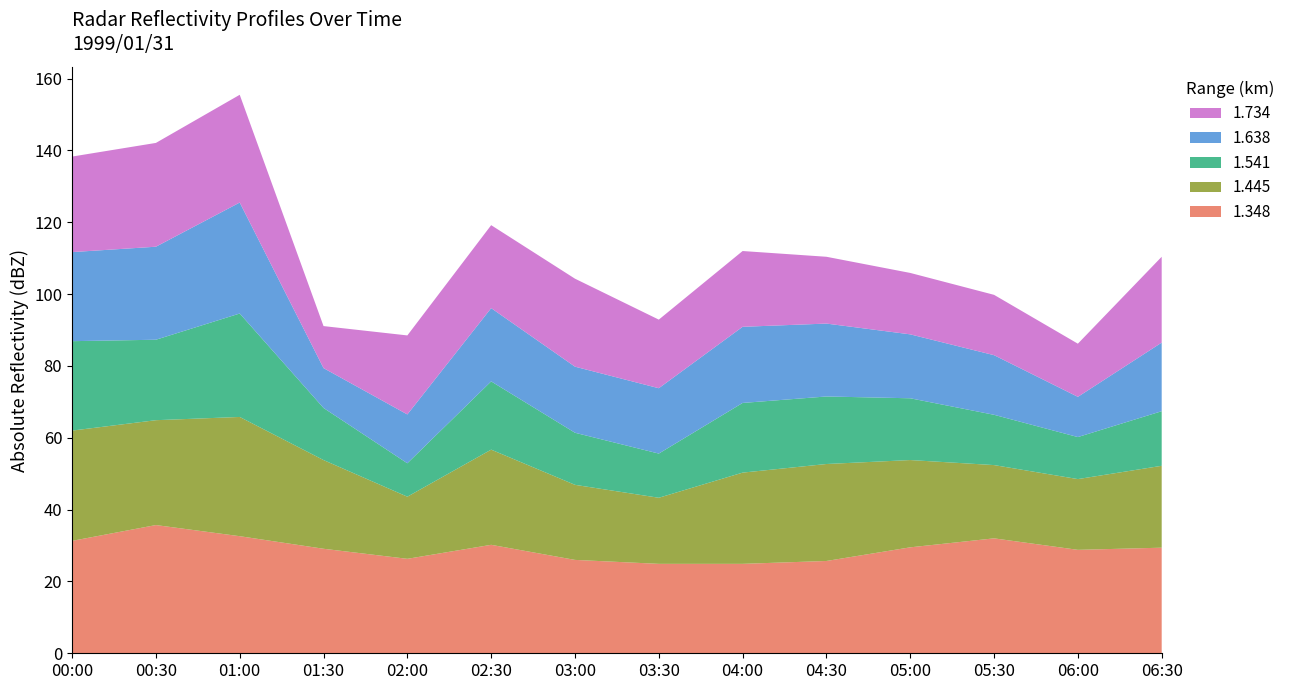

What value does the 1.348 series have at 02:00?

26.3